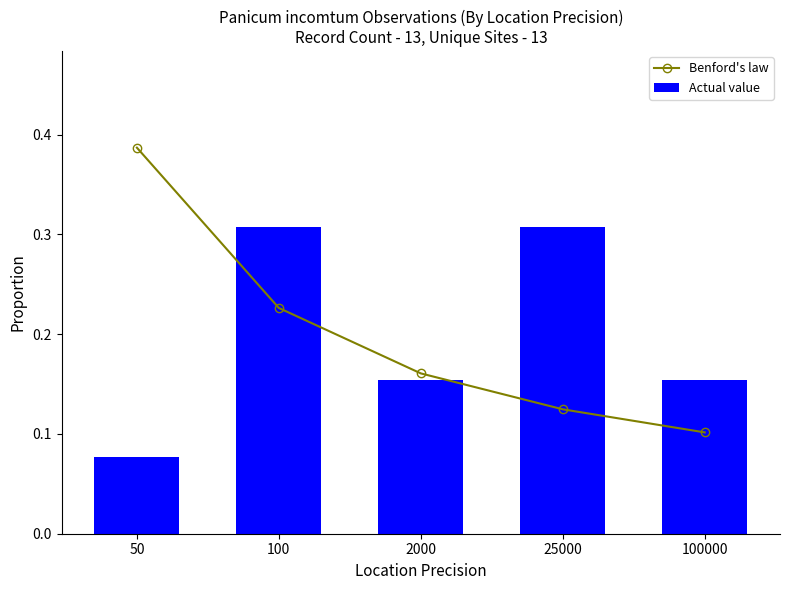

Is it true that Benford's law equals 0.1 at 100000?

False